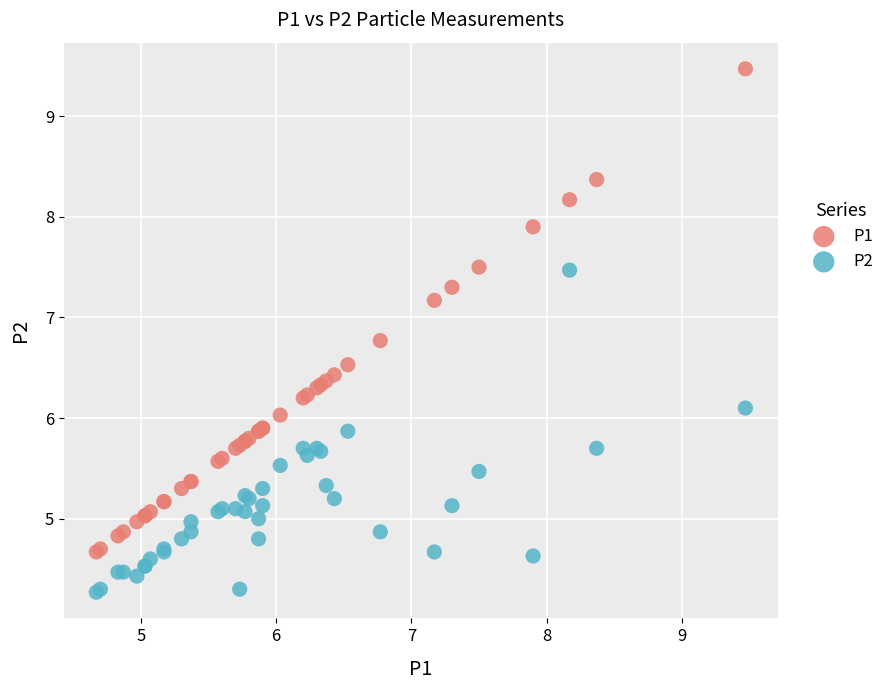

What are all the series names shown in the legend?

P1, P2